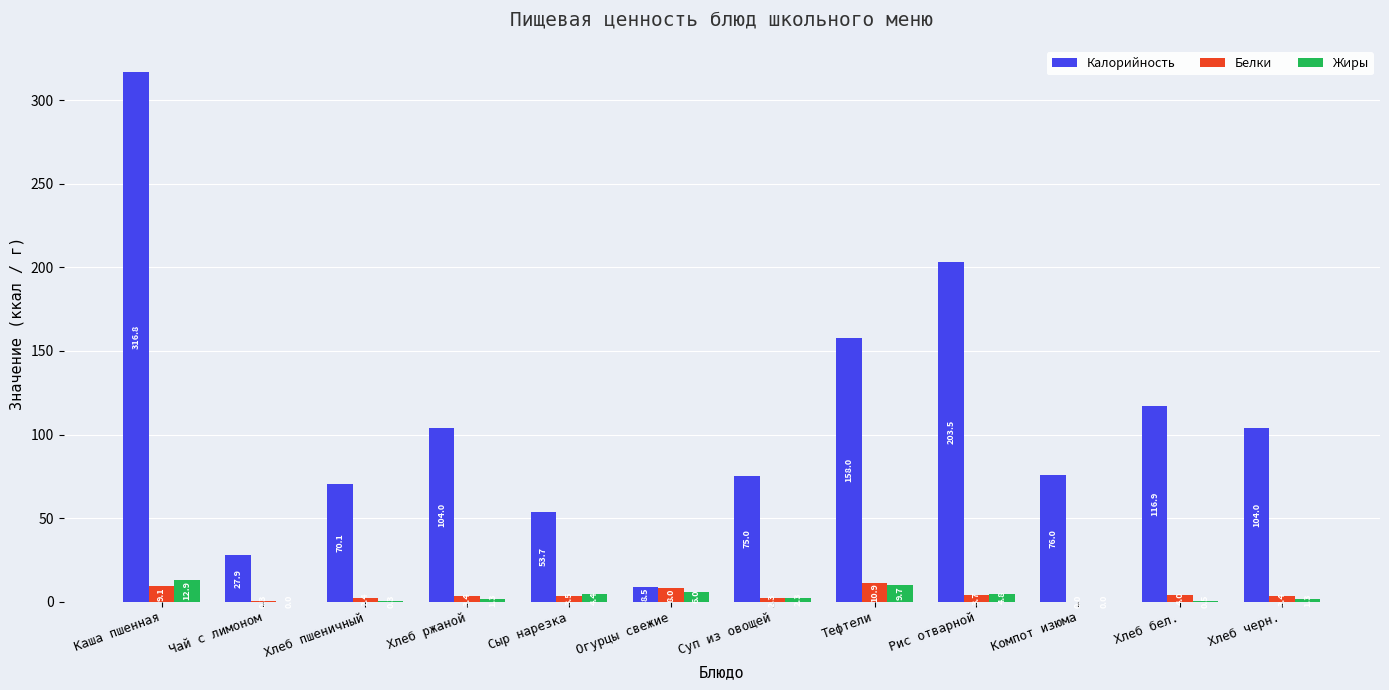

What is the maximum value shown in the chart?

316.8